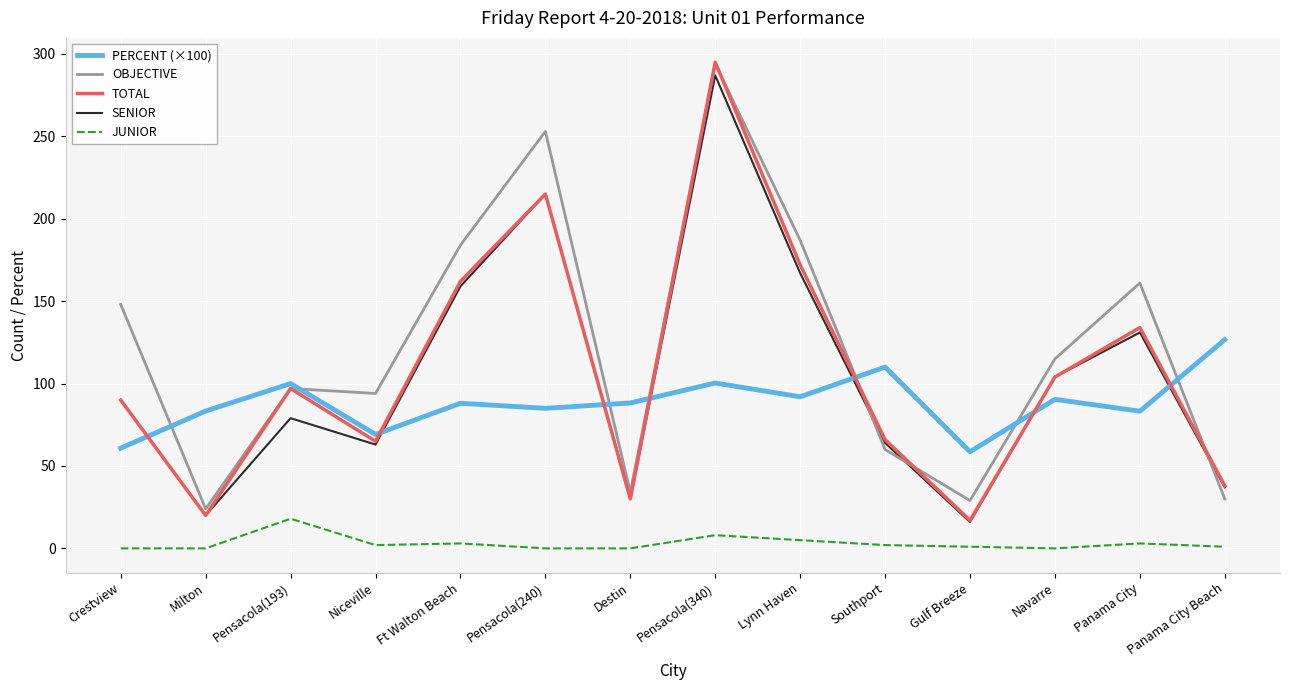

How many series are shown in this chart?

5